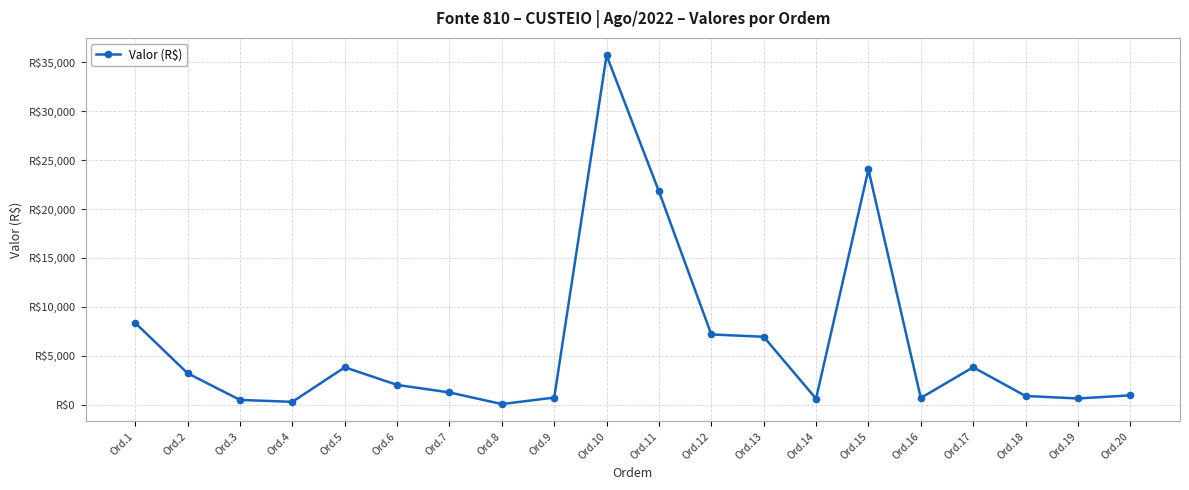

What is the value of the 17th point from the left?

3816.3